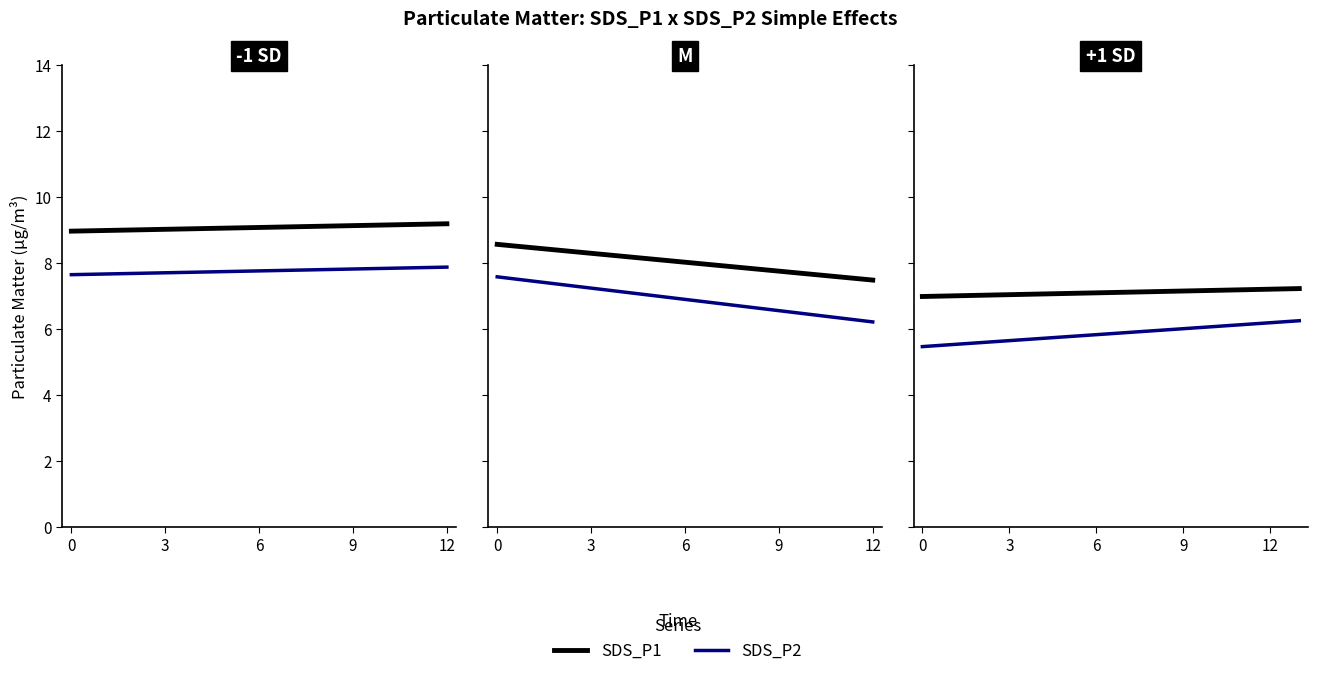

True or false: SDS_P1 and SDS_P2 cross at least once.

False